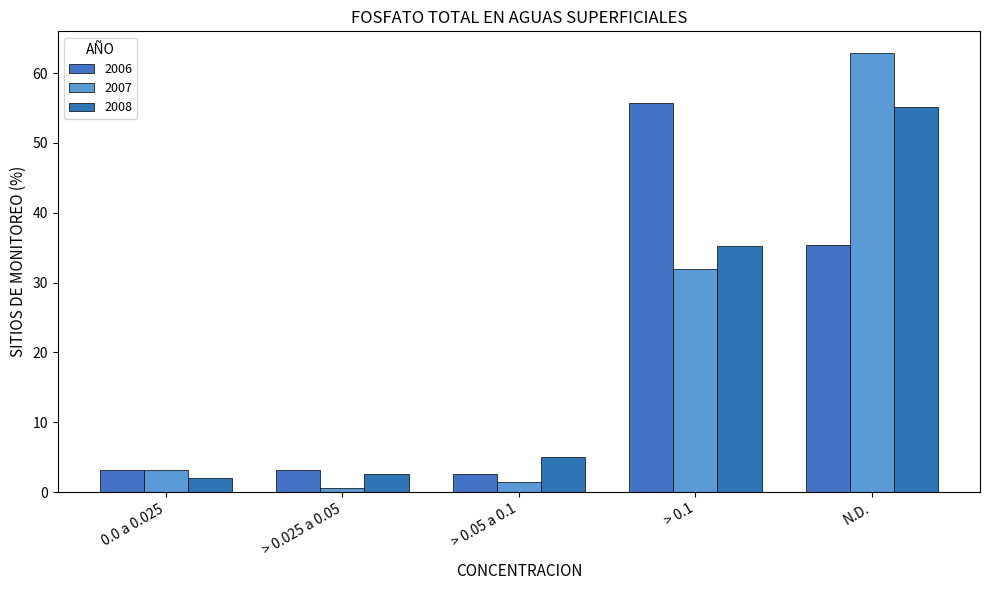

Which has a higher value, > 0.025 a 0.05 or > 0.1?

> 0.1